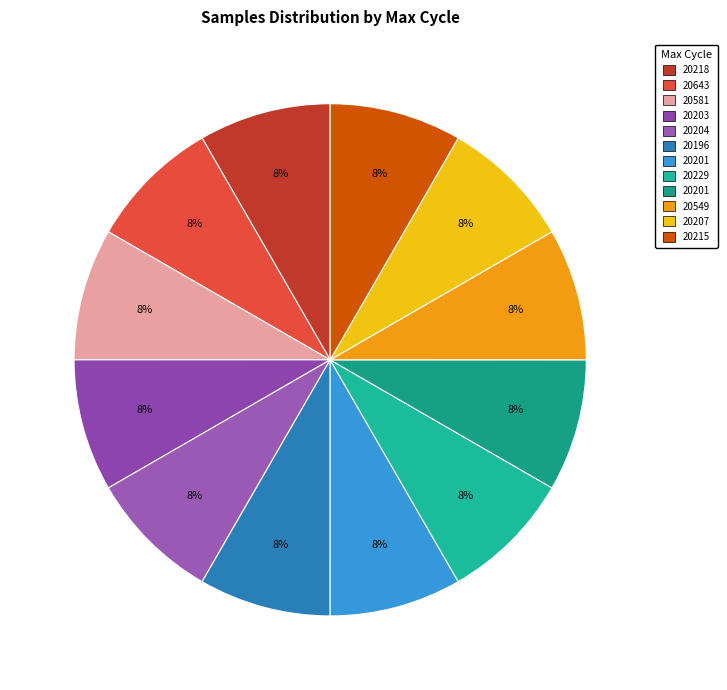

How many segments does this pie chart have?

12